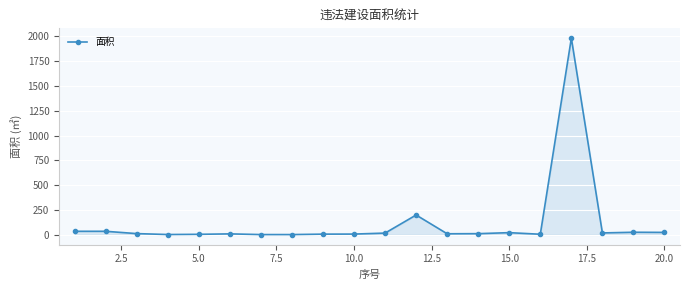

Does the chart have visible grid lines?

Yes